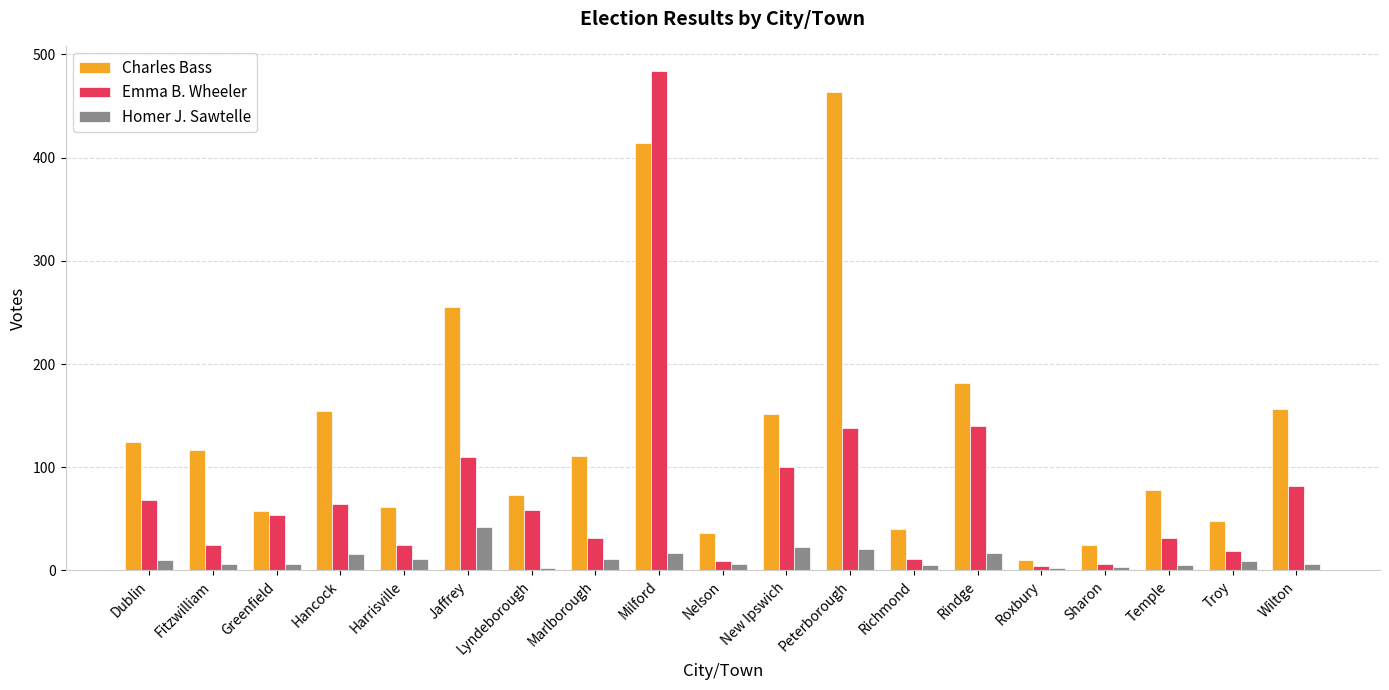

Which series changed the most between Fitzwilliam and Nelson?

Charles Bass